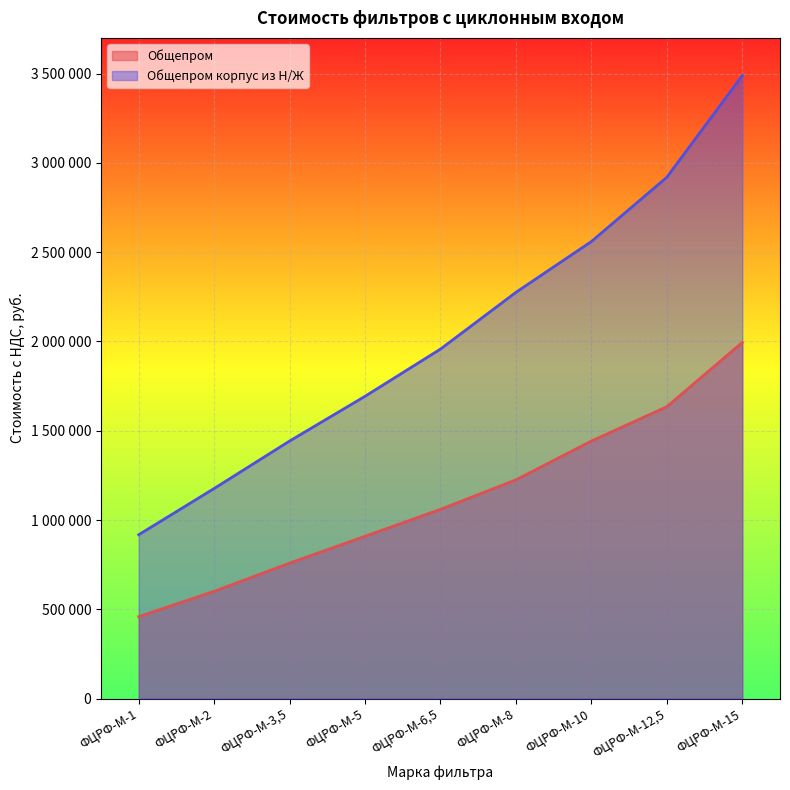

How many data points in Общепром корпус из Н/Ж are above 1957363?

4